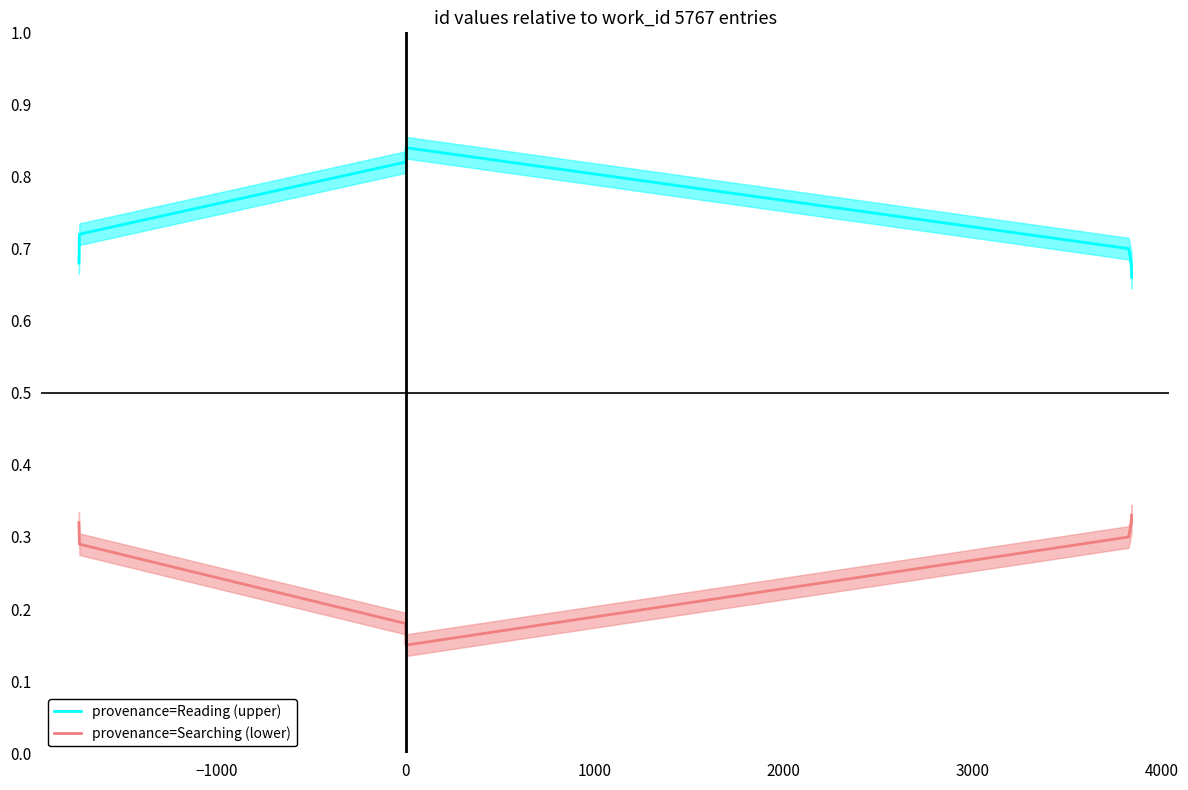

Does the chart have visible grid lines?

No